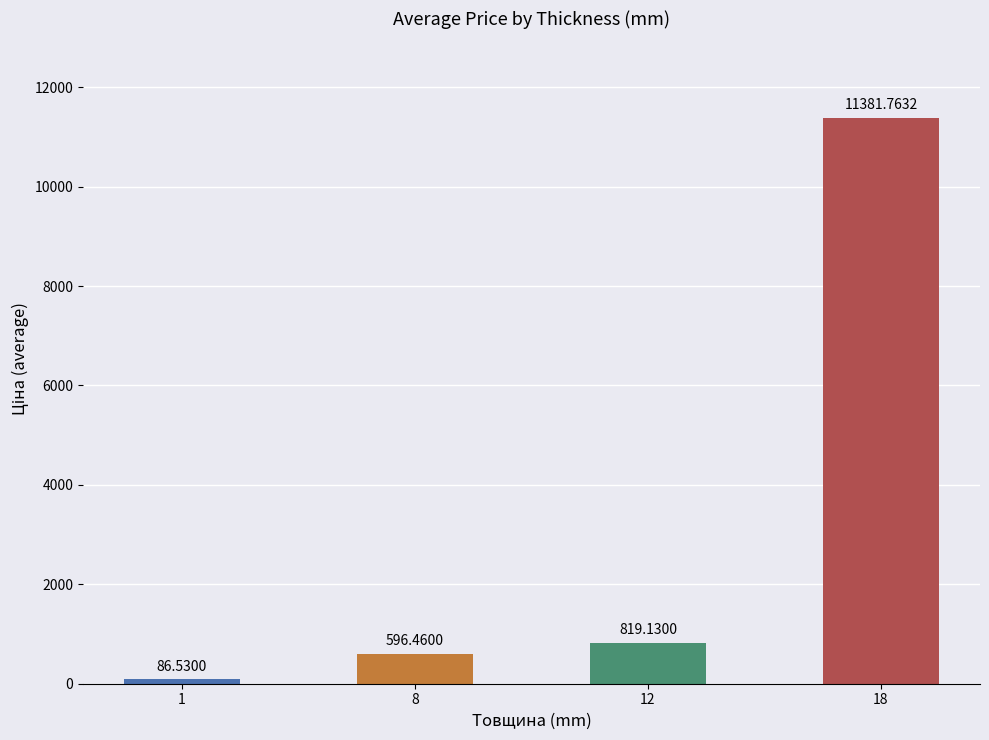

How many bars are there in total?

4